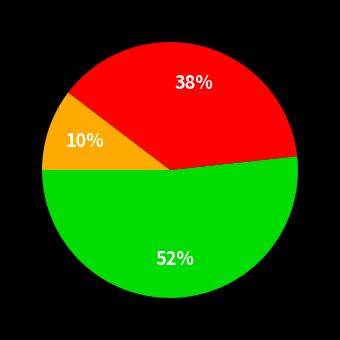

Does any single category account for the majority?

Yes